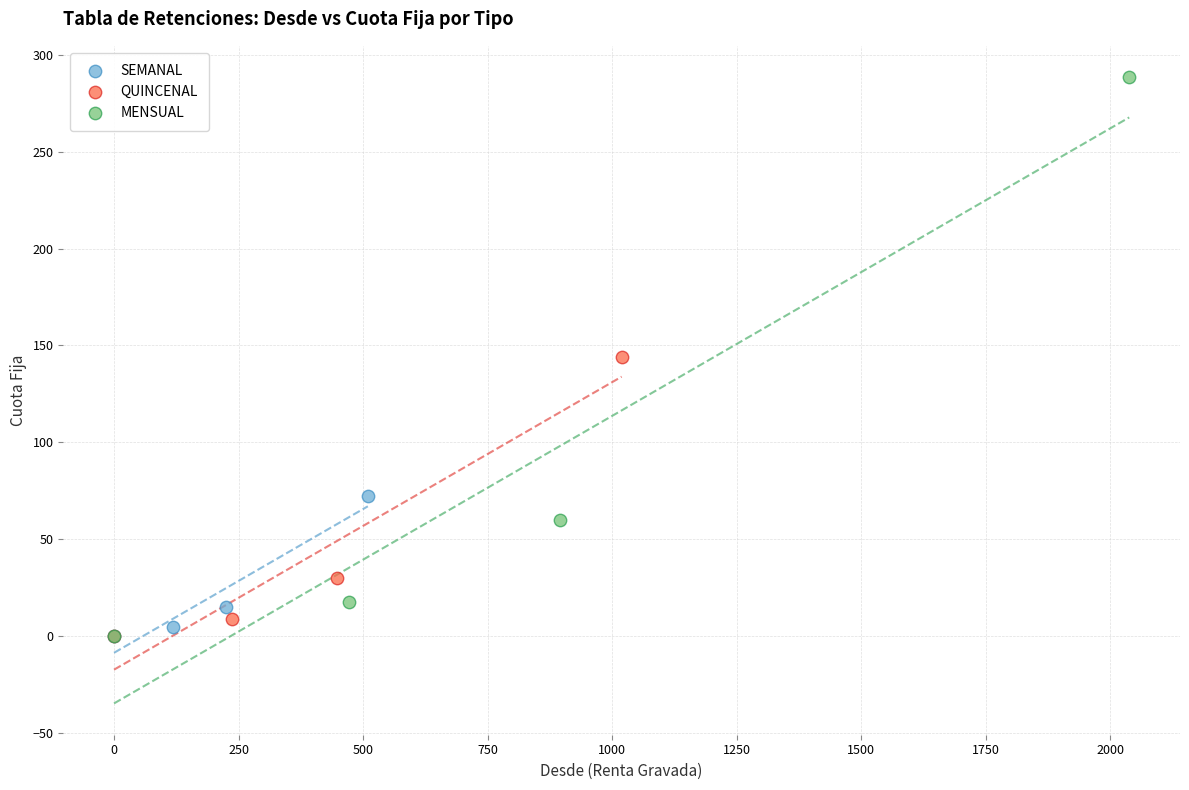

Which series has the largest Y range (max minus min)?

MENSUAL